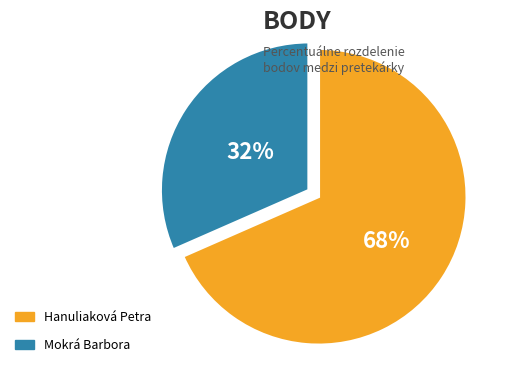

True or false: Hanuliaková Petra accounts for 68% of the total.

True